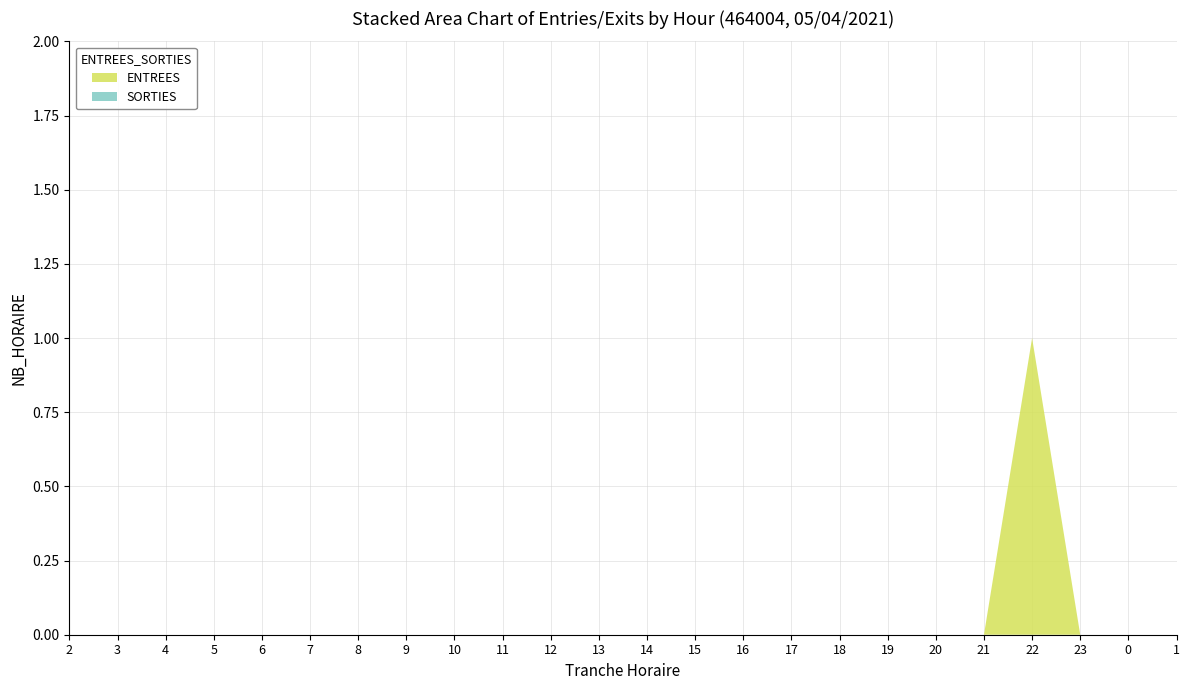

Reading right to left, transcribe all the data shown in this chart.

ENTREES: 1=0	0=0	23=0	22=1	21=0	20=0	19=0	18=0	17=0	16=0	15=0	14=0	13=0	12=0	11=0	10=0	9=0	8=0	7=0	6=0	5=0	4=0	3=0	2=0
SORTIES: 1=0	0=0	23=0	22=0	21=0	20=0	19=0	18=0	17=0	16=0	15=0	14=0	13=0	12=0	11=0	10=0	9=0	8=0	7=0	6=0	5=0	4=0	3=0	2=0